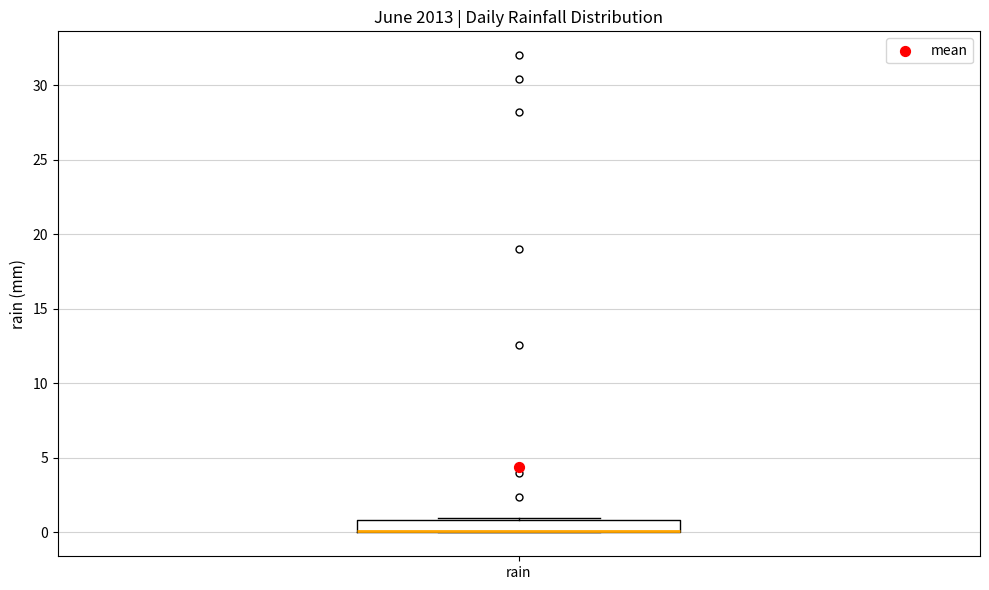

Where is the upper edge of the box for rain on the y-axis? The values are not printed on the chart, so give them approximately, as read against the axis.

1